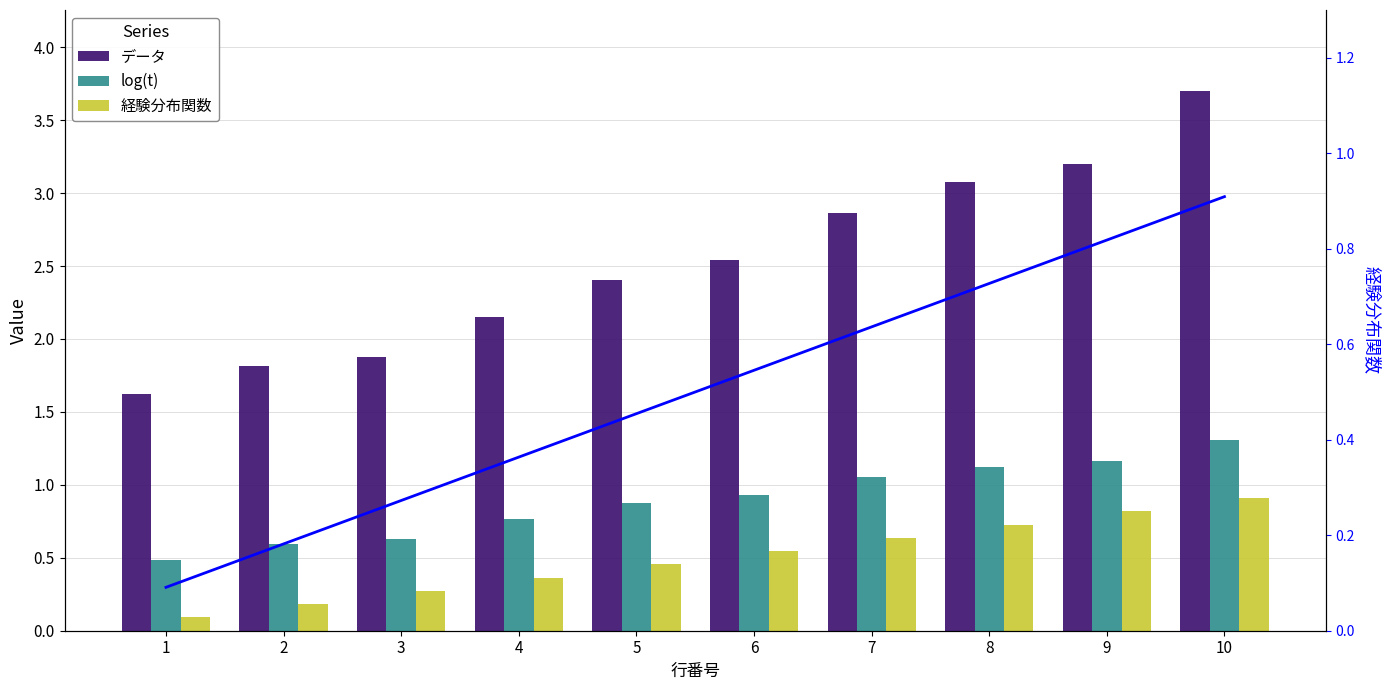

Between 5 and 7, which is larger?

7